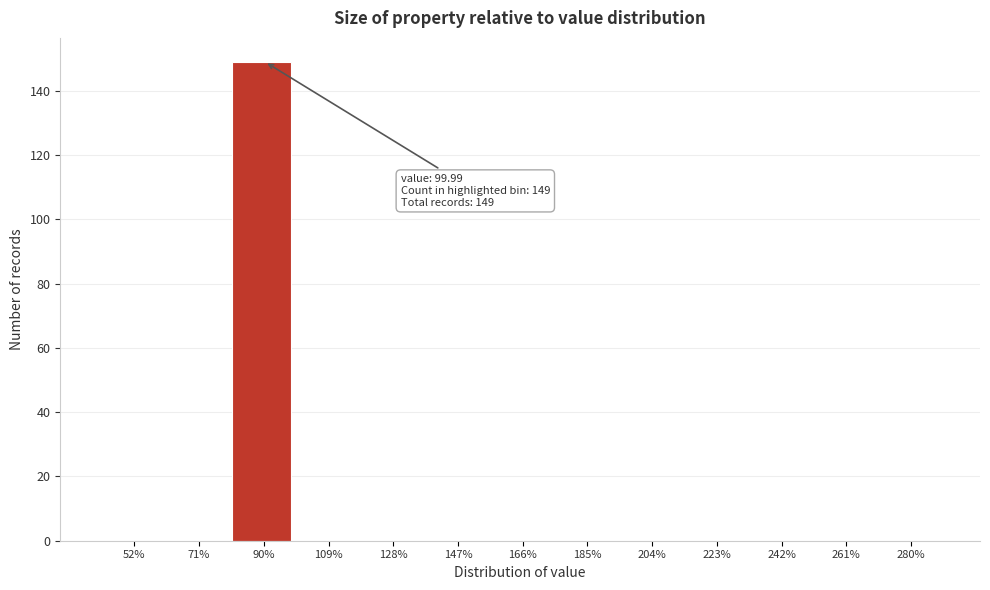

Reading left to right, what are all the values shown in this chart?

52%=0	71%=0	90%=149	109%=0	128%=0	147%=0	166%=0	185%=0	204%=0	223%=0	242%=0	261%=0	280%=0